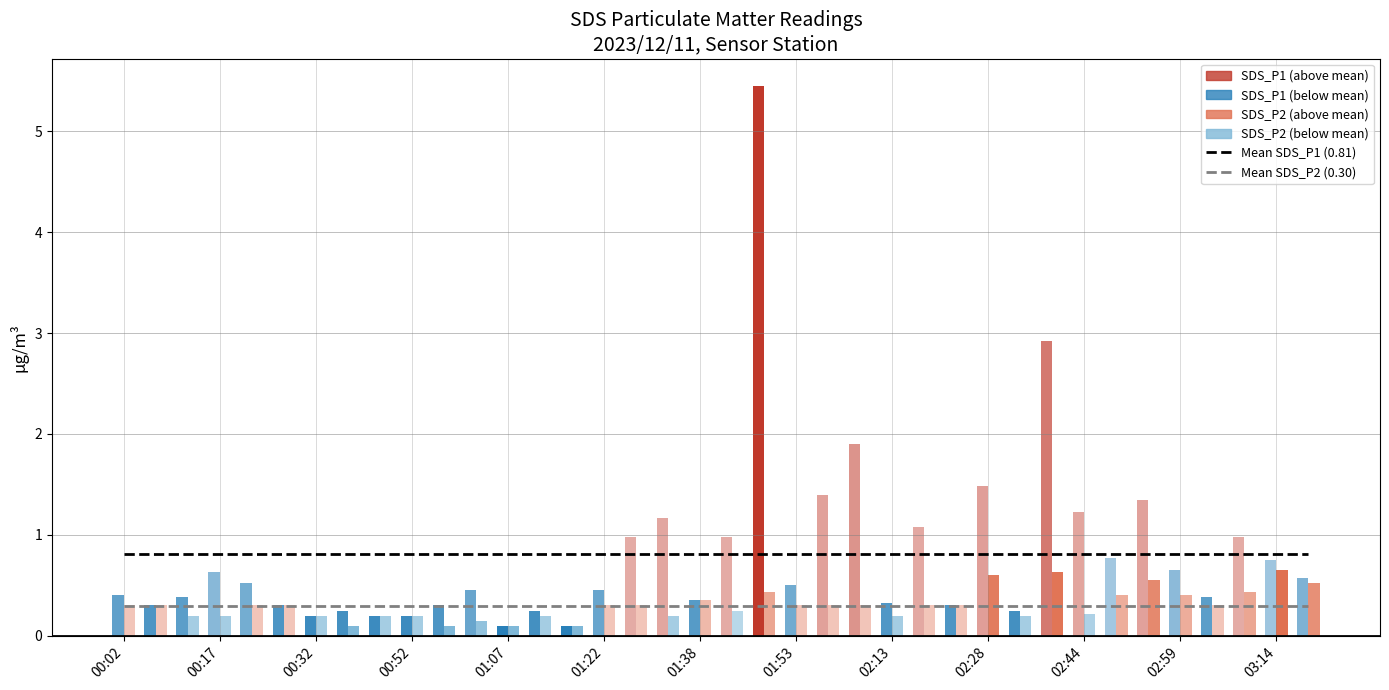

What is the sum of all Mean SDS_P1 (0.81 µg/m³) values?

30.8